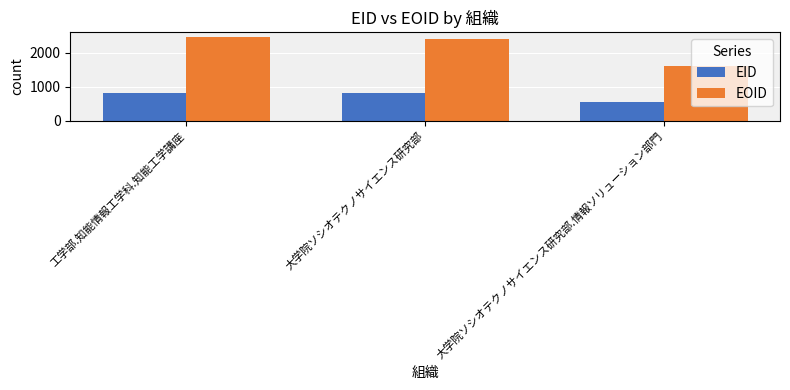

Are the bars grouped side by side (vs. stacked)?

Yes